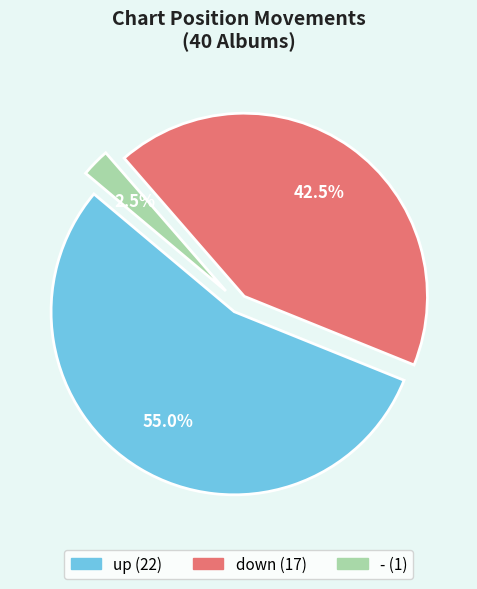

How many slices are in this pie chart?

3